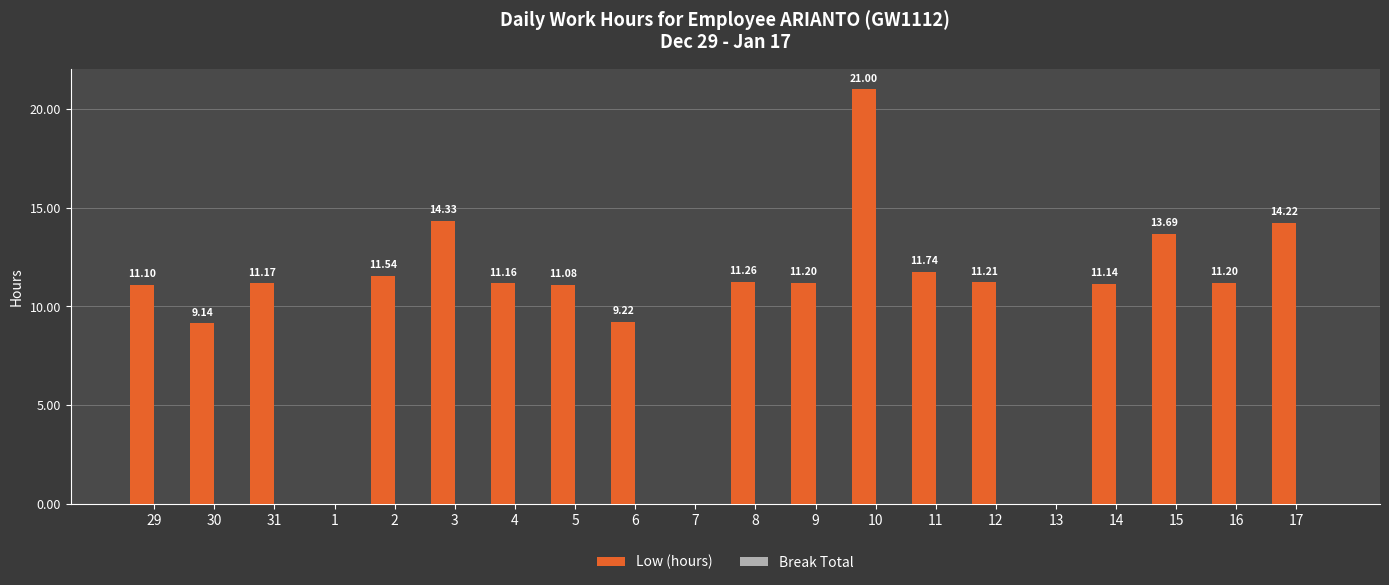

What is the ratio of the value at 17 to the value at 15?

1.0